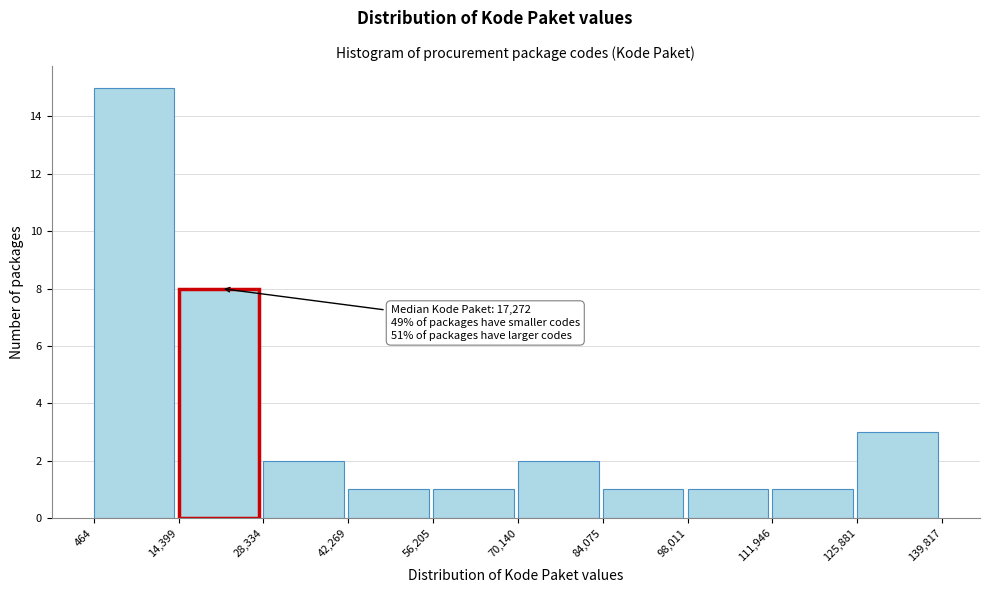

Over which range of the x-axis is the bar tallest?

464 to 14,399